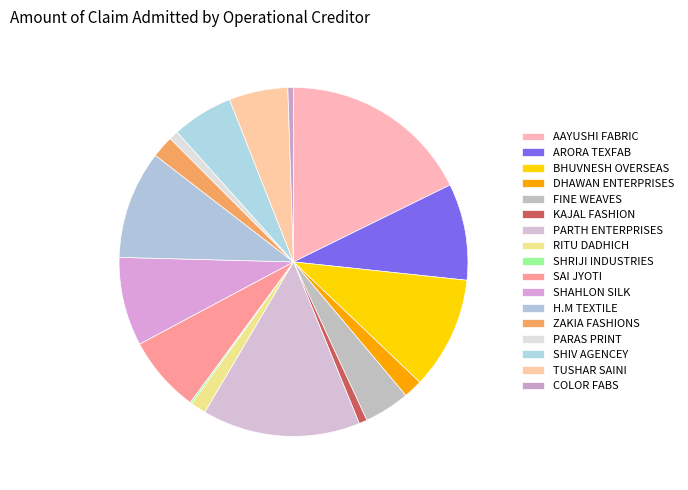

Which category has the biggest portion of the pie?

AAYUSHI FABRIC